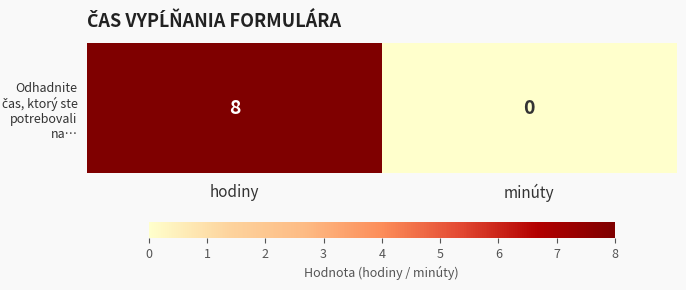

List the labels in order of value, smallest first.

minúty, hodiny